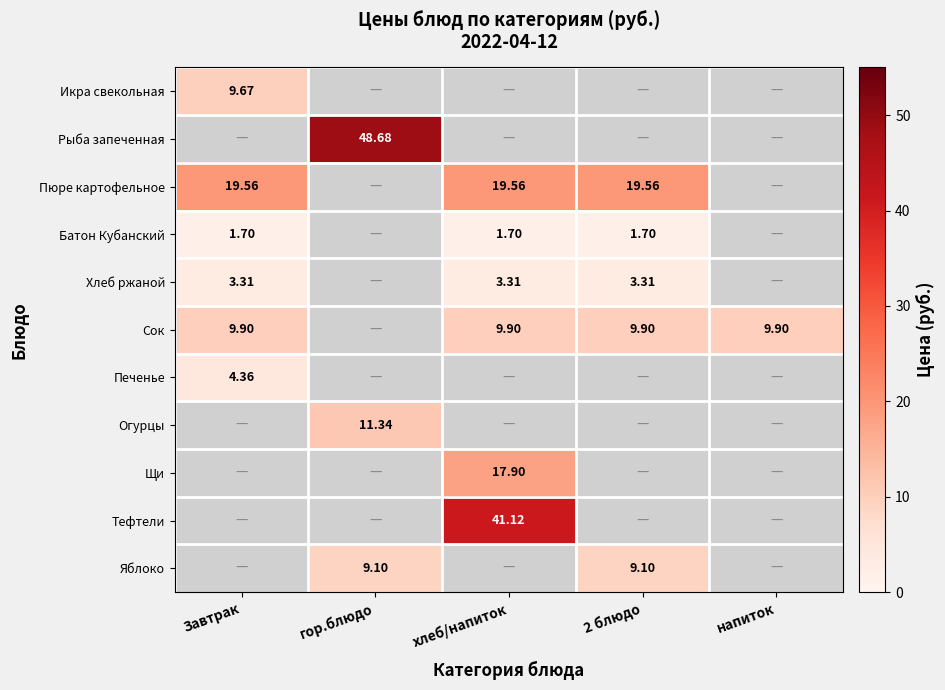

The value of Печенье at гор.блюдо is 0.0. True or false?

True